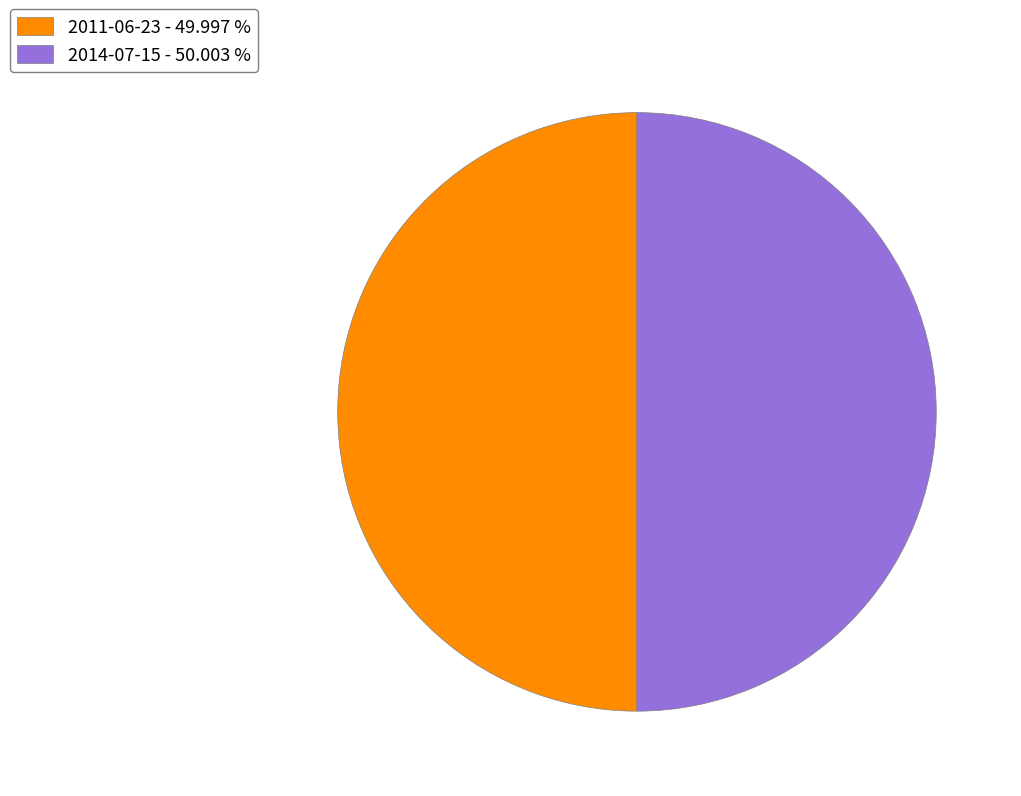

What is the ratio of the value at 2011-06-23 to the value at 2014-07-15?

1.0